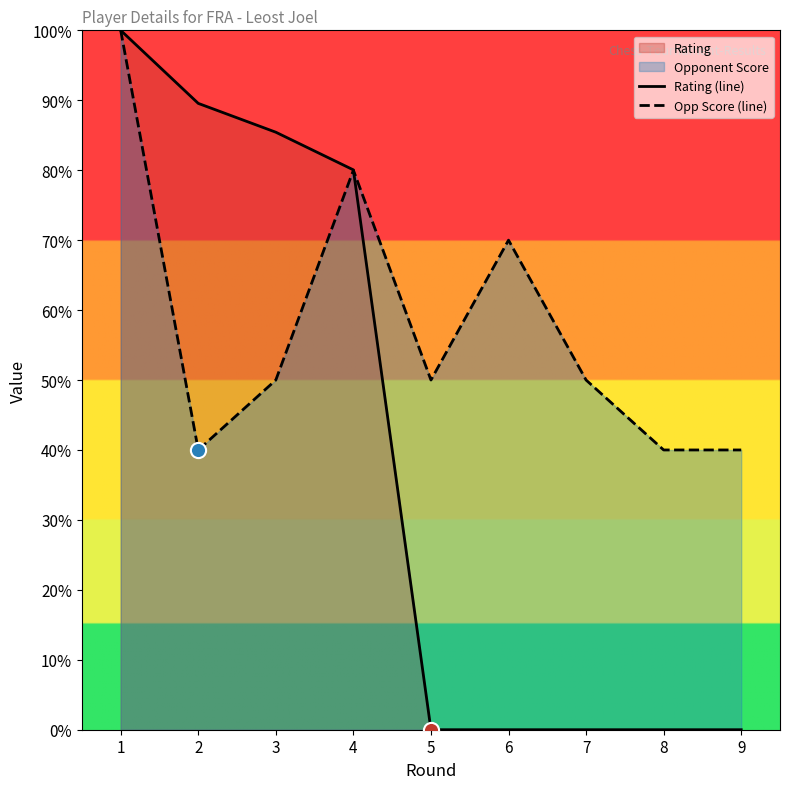

At which category is the sum across all series the highest?

1